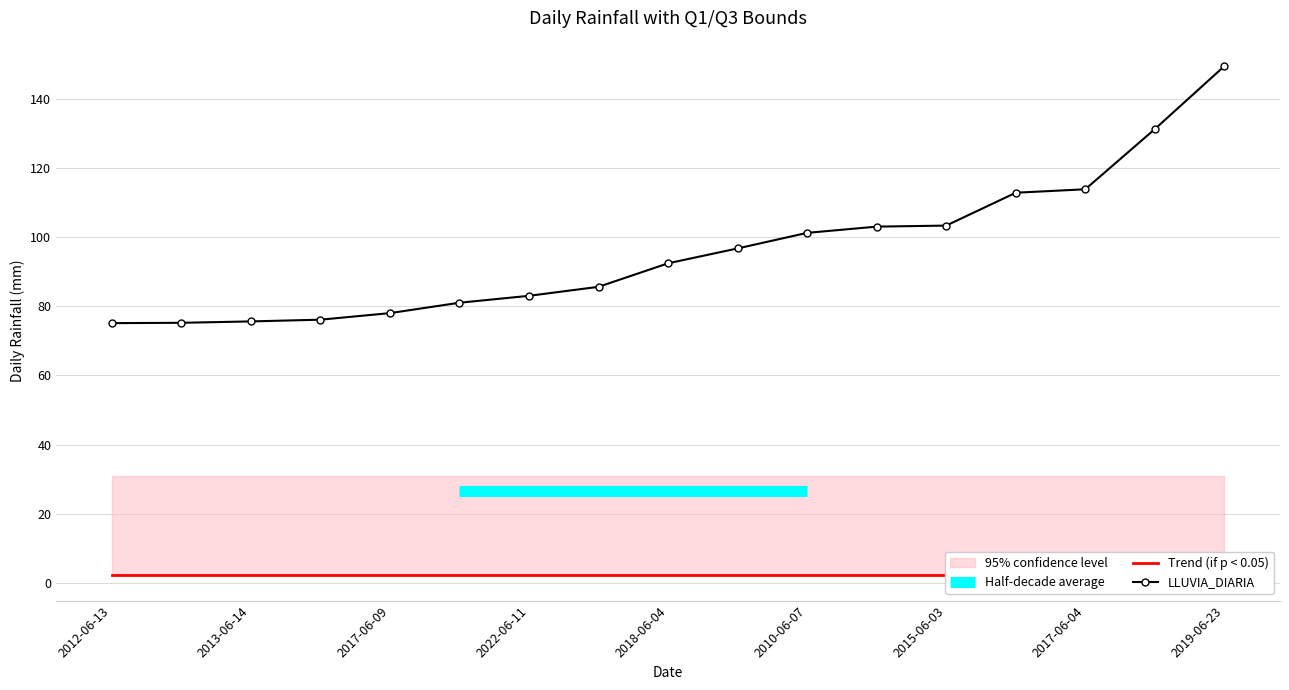

What is the sum of all LLUVIA_DIARIA values?

1633.4